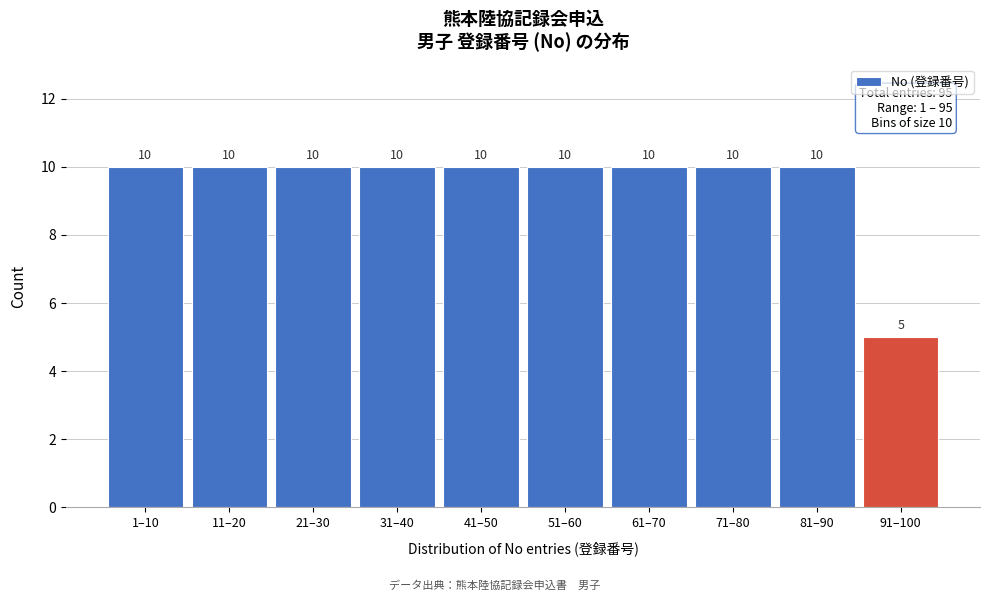

Reading left to right, what are all the values shown in this chart?

10	10	10	10	10	10	10	10	10	5